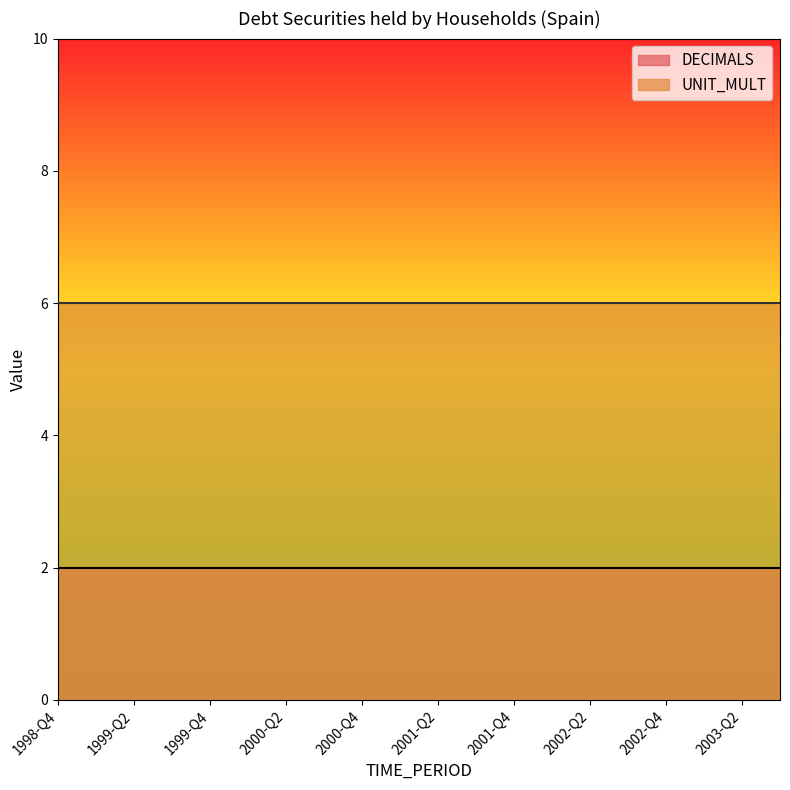

What is the label of the 5th point from the right?

2002-Q3